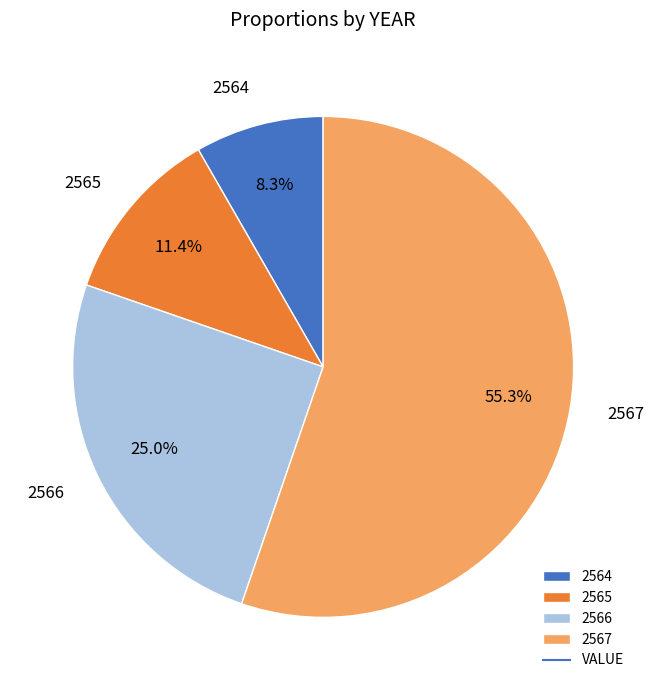

Combined, what portion of the pie is 2564 and 2566?

33.3%